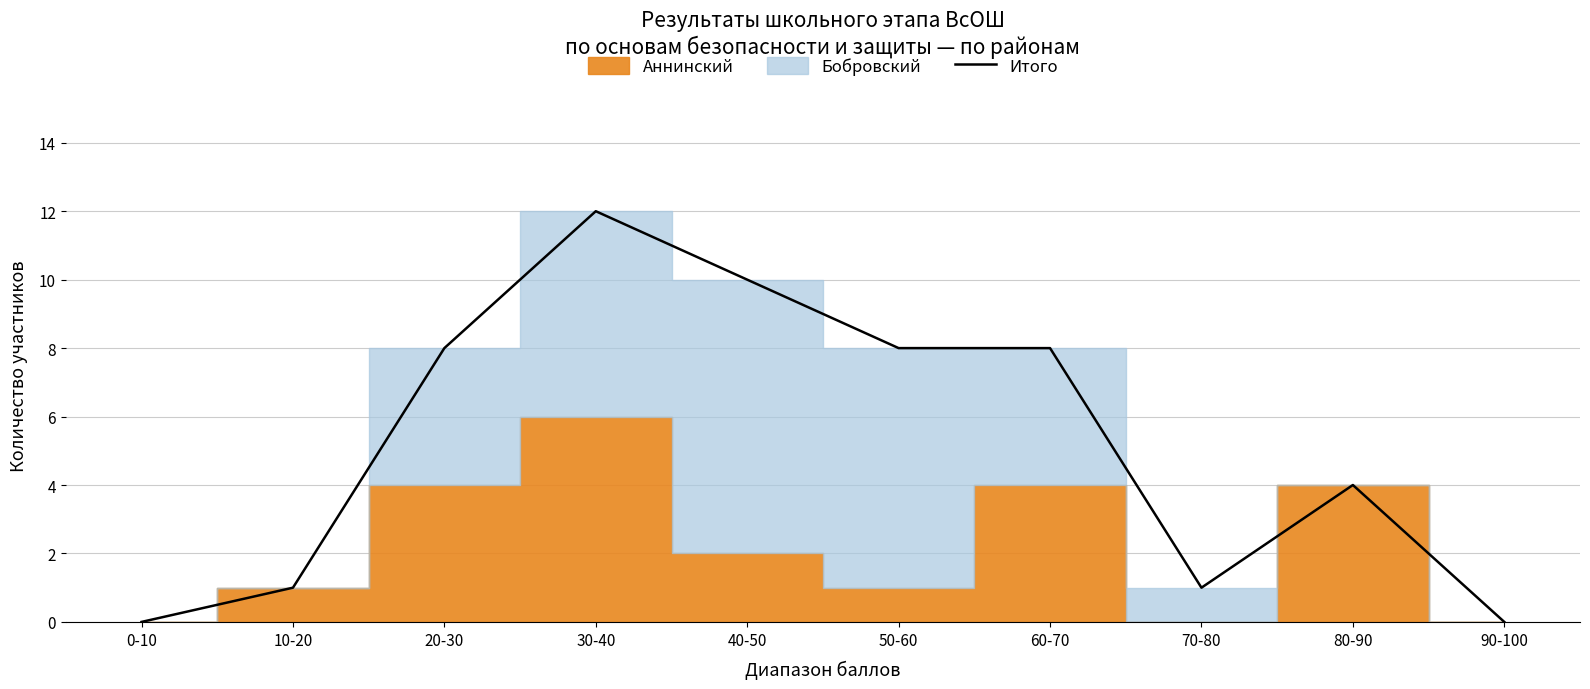

At which label does Итого reach its peak?

30-40